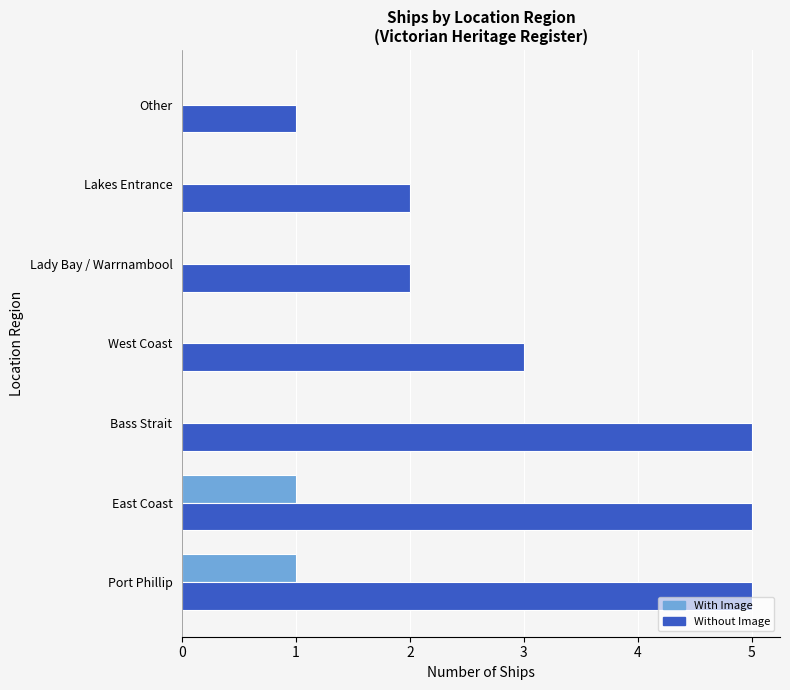

Is it true that Without Image equals 7 at Port Phillip?

False